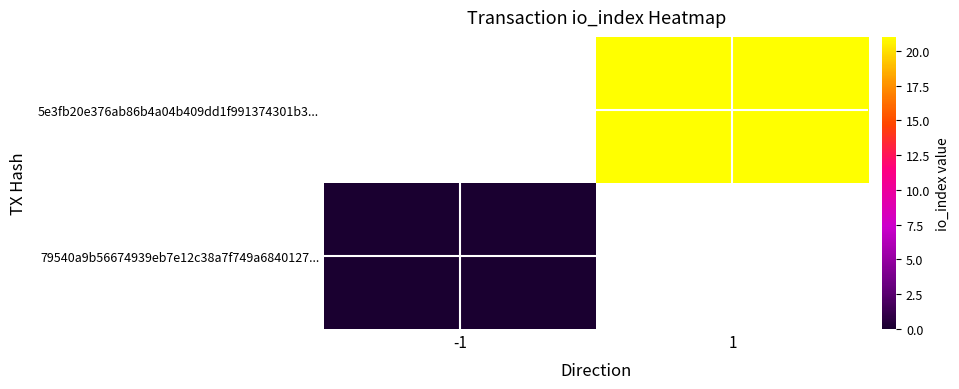

Is the value of 5e3fb20e376ab86b4a04b409dd1f991374301b3... at 1 greater than the value of 79540a9b56674939eb7e12c38a7f749a6840127... at -1?

Yes